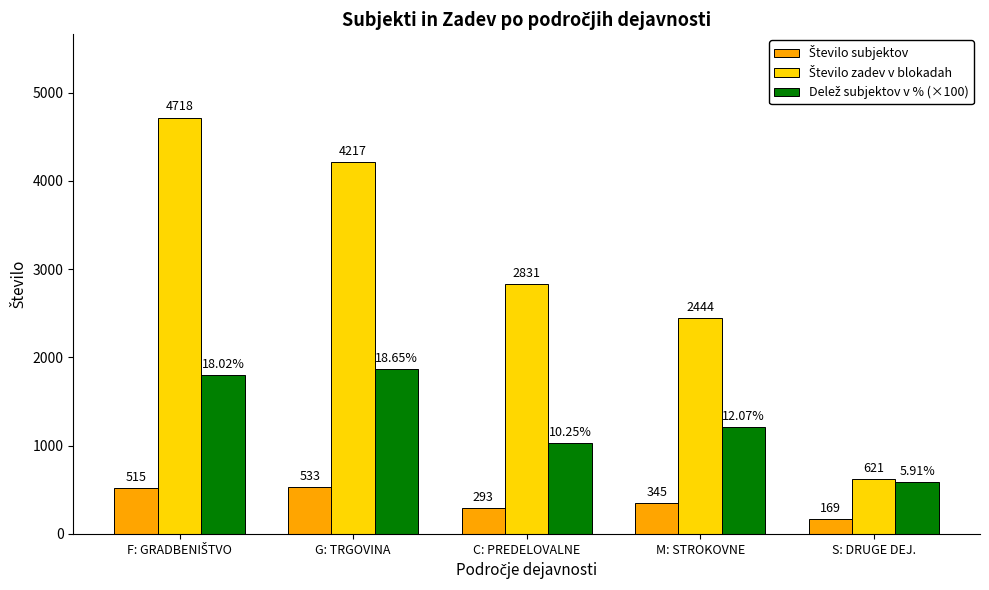

At how many categories does at least one series exceed 1046?

4